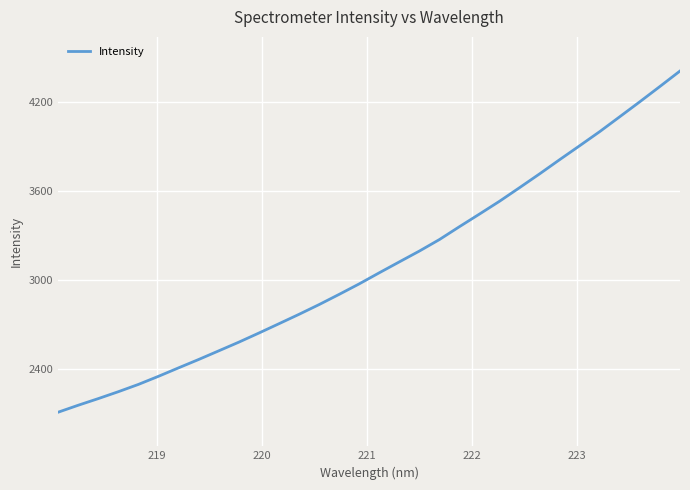

What is the smallest value displayed?

2110.5